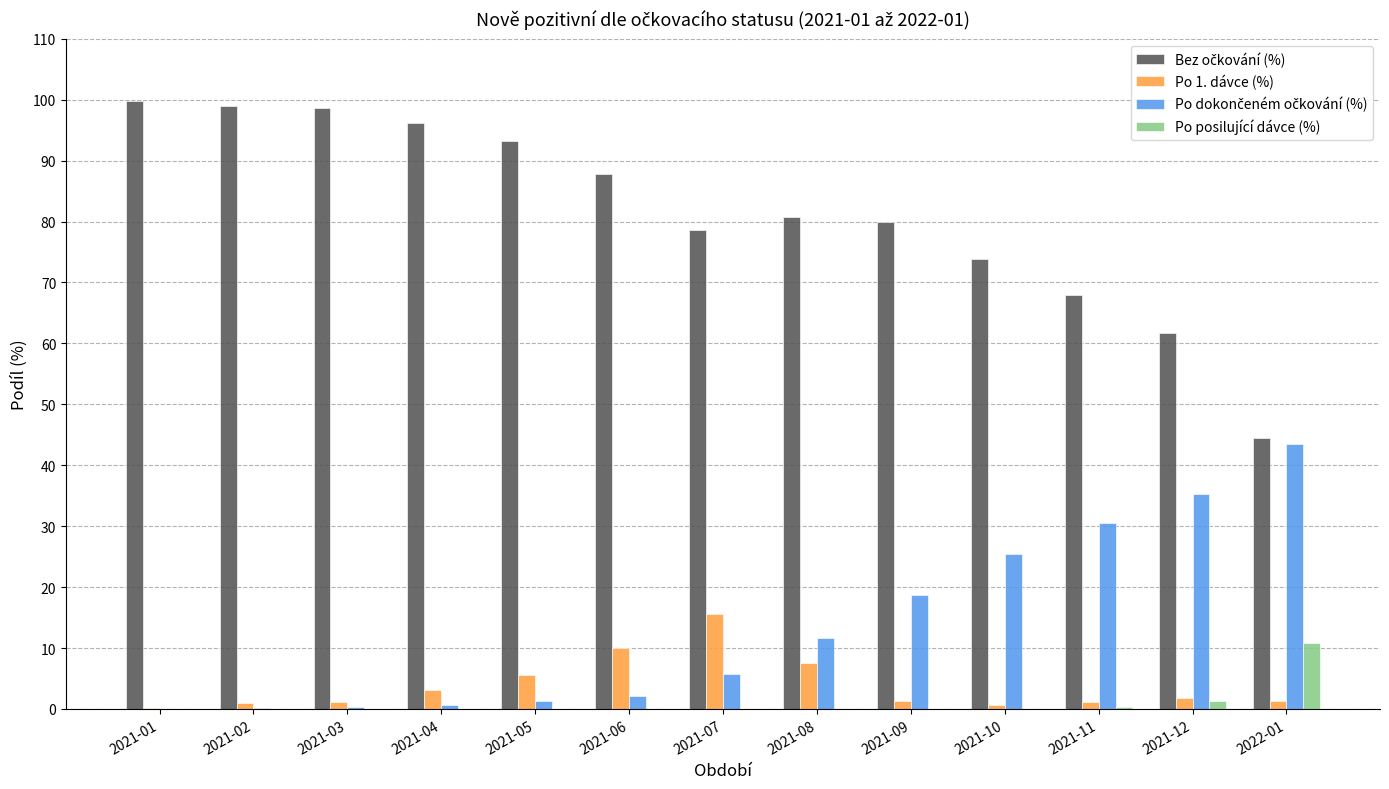

What is the greatest value displayed?

99.8